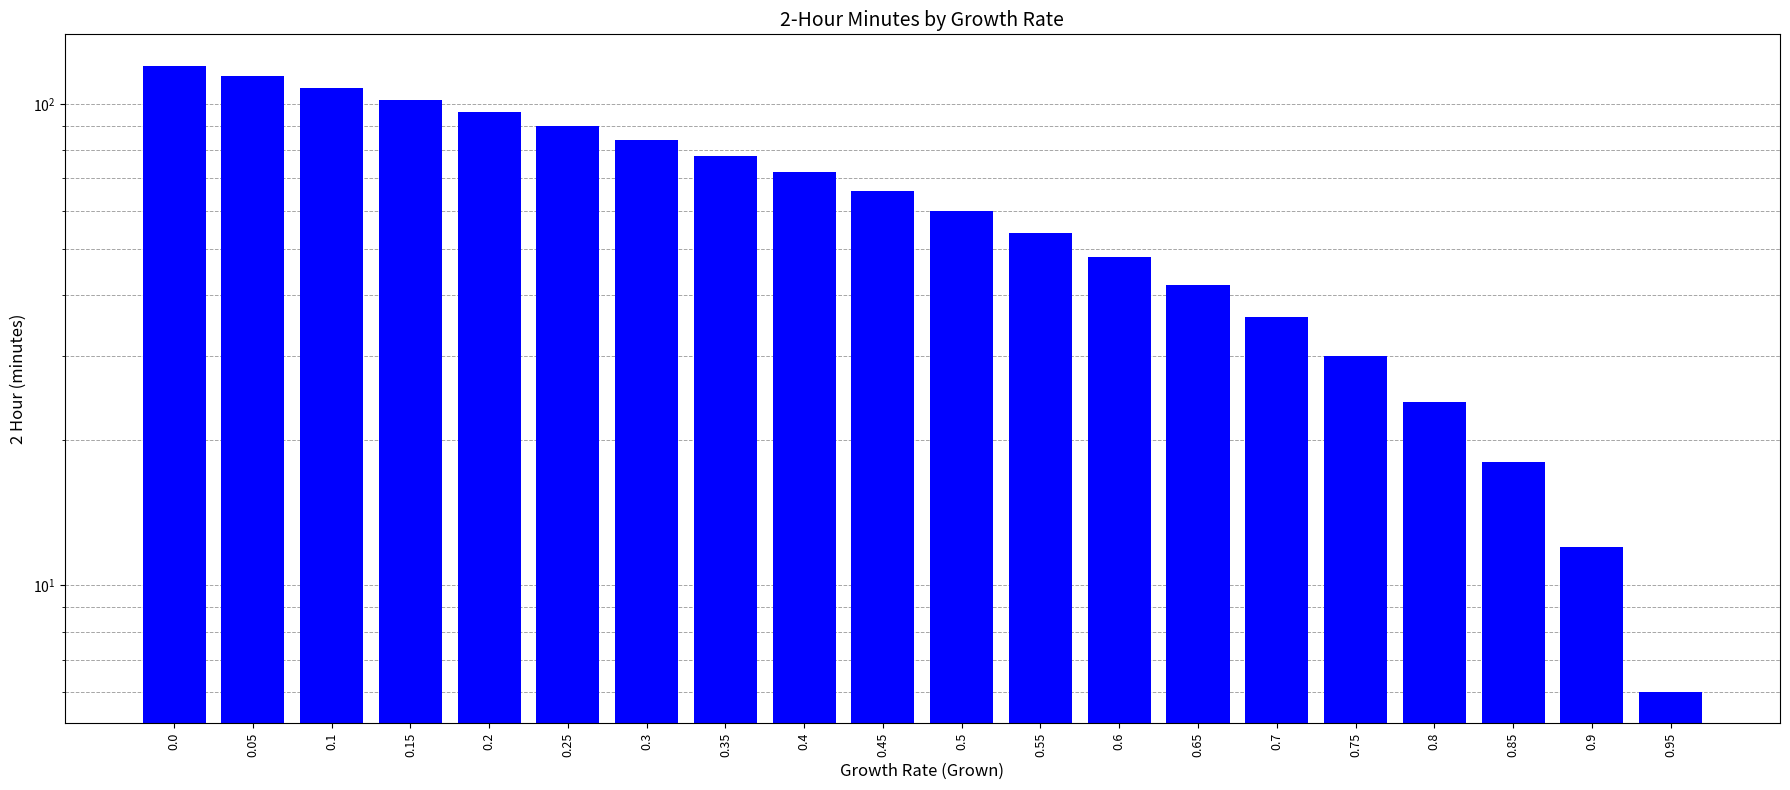

What is the difference between the values at 0.6 and 0.05?

66